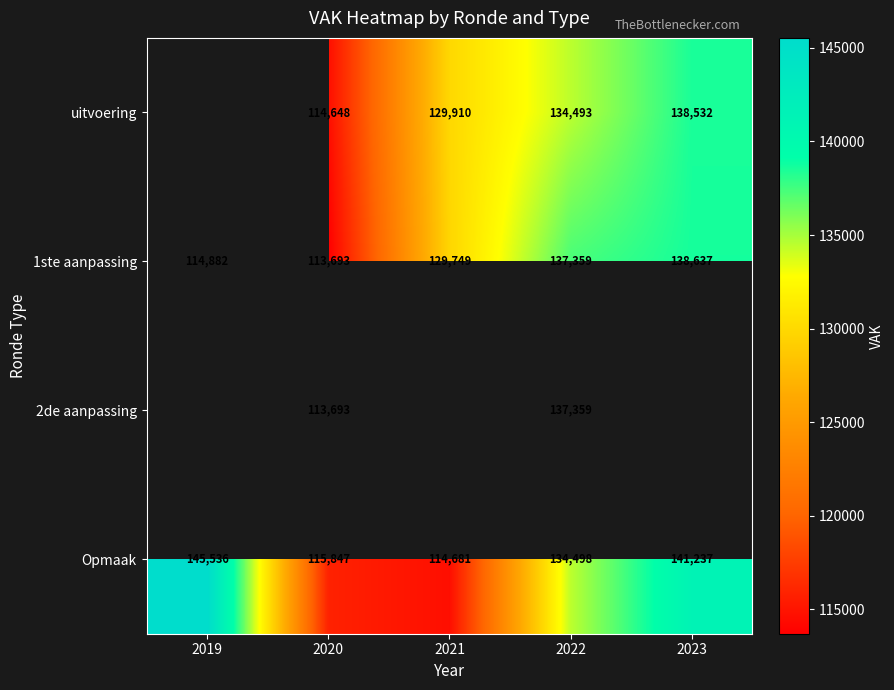

How many values in the Opmaak series are below 134498?

2